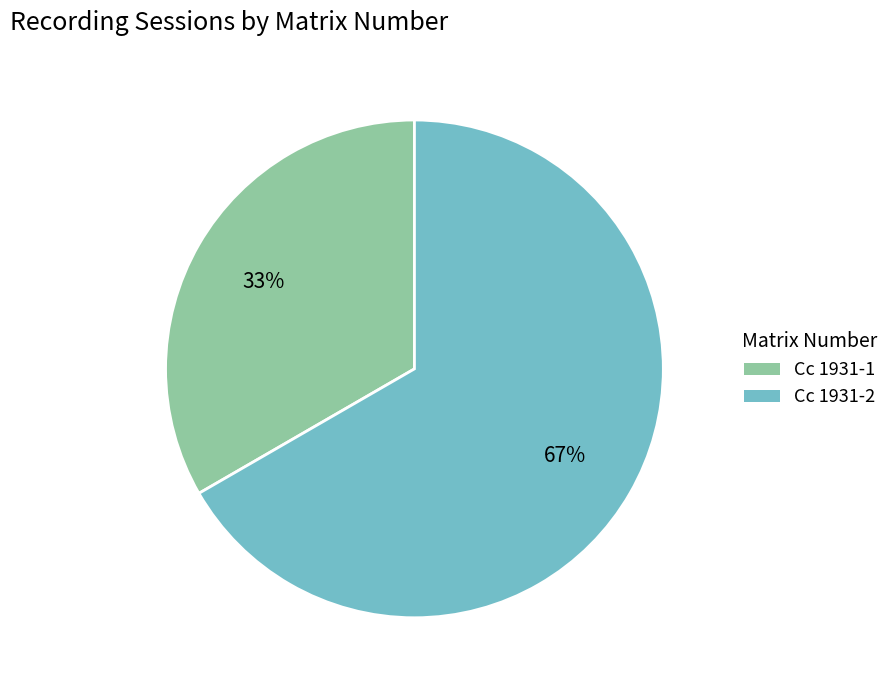

To the nearest percent, what percentage of the pie is Cc 1931-1?

33%